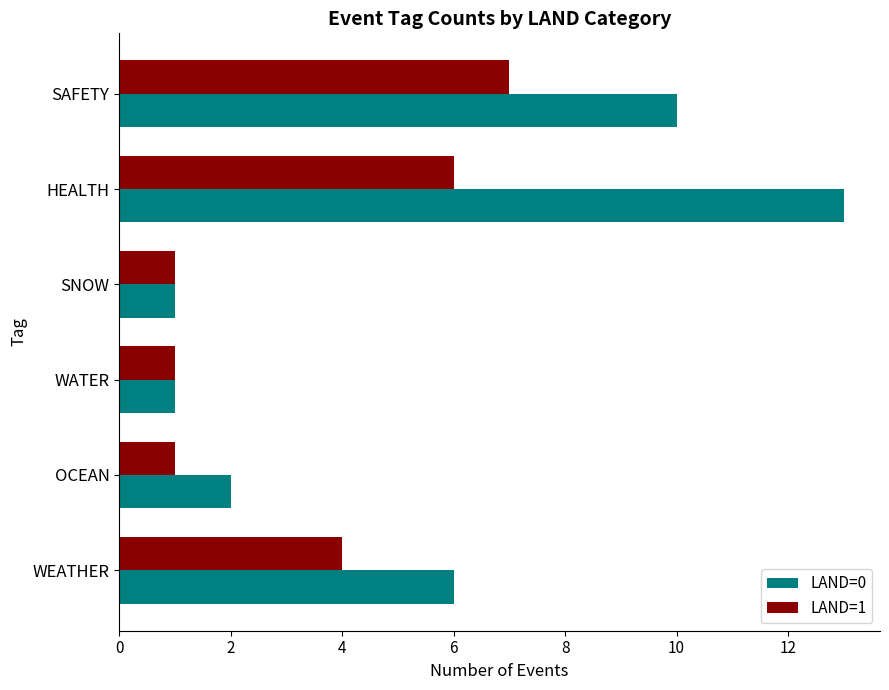

What is the average value of the LAND=0 series?

6